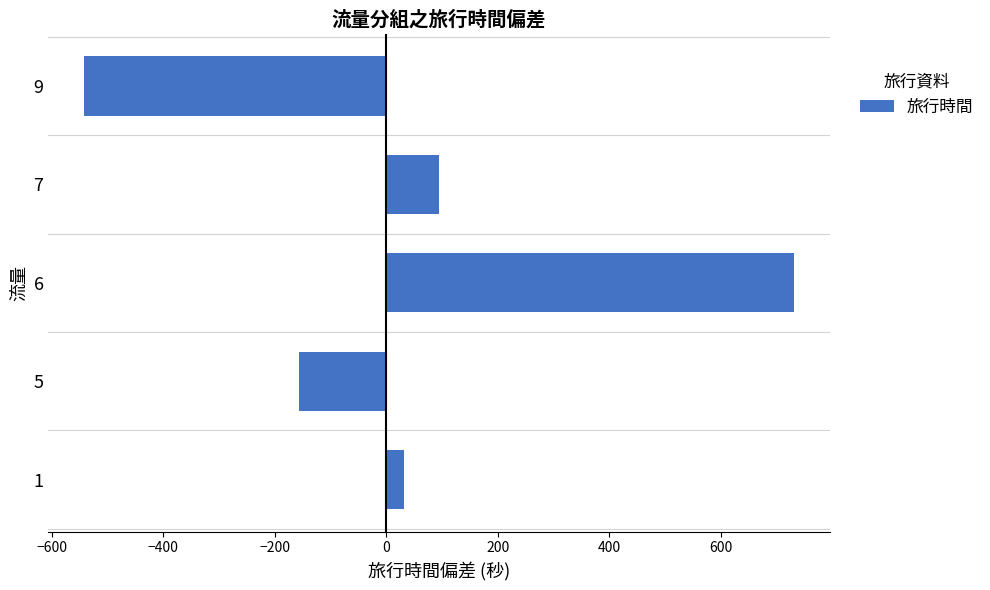

What is the average value?

31.4